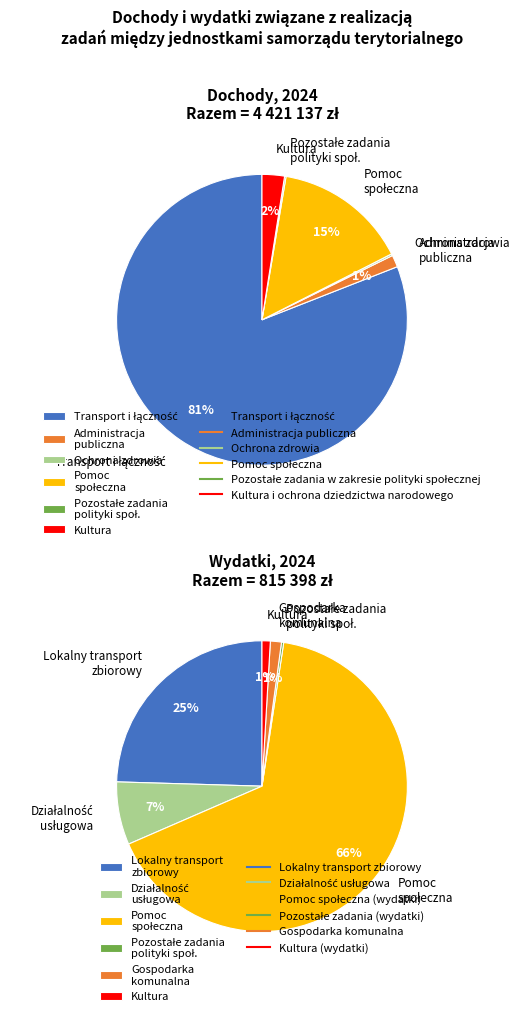

Is Pozostałe zadania w zakresie polityki społecznej the majority of the pie?

No